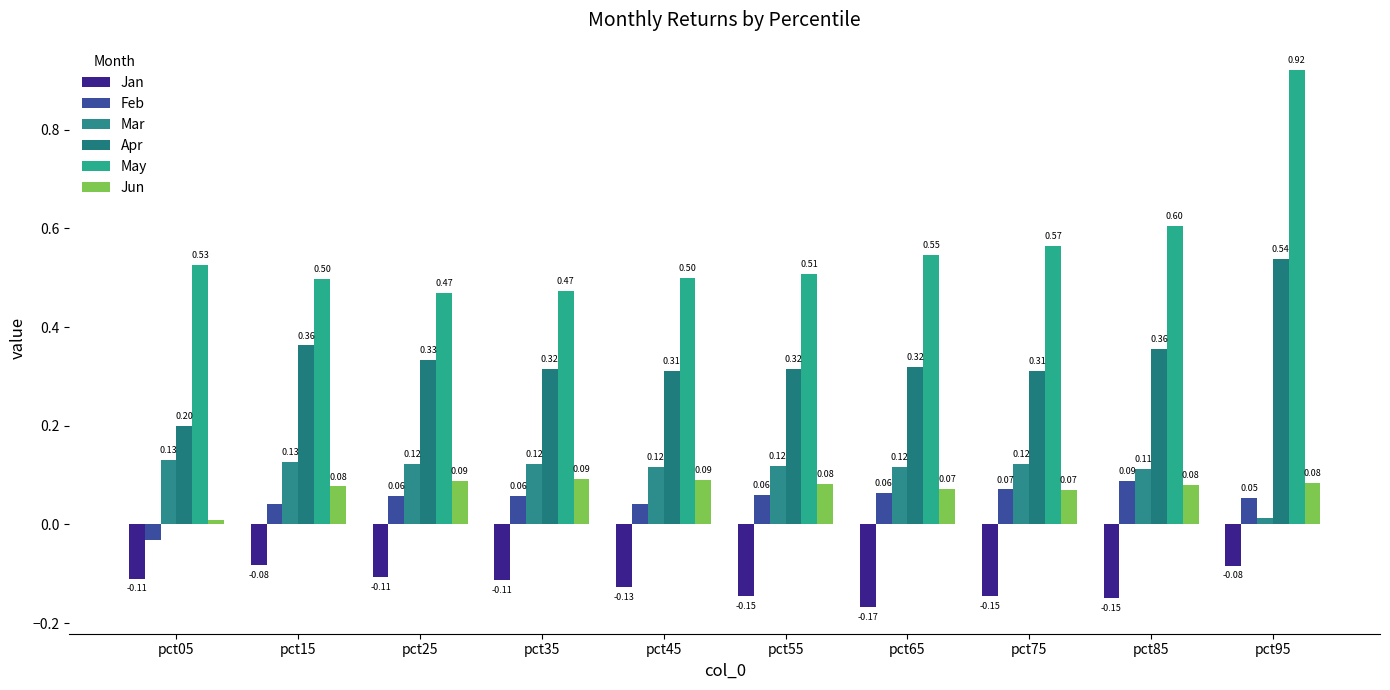

Which series has the largest total across all categories?

May